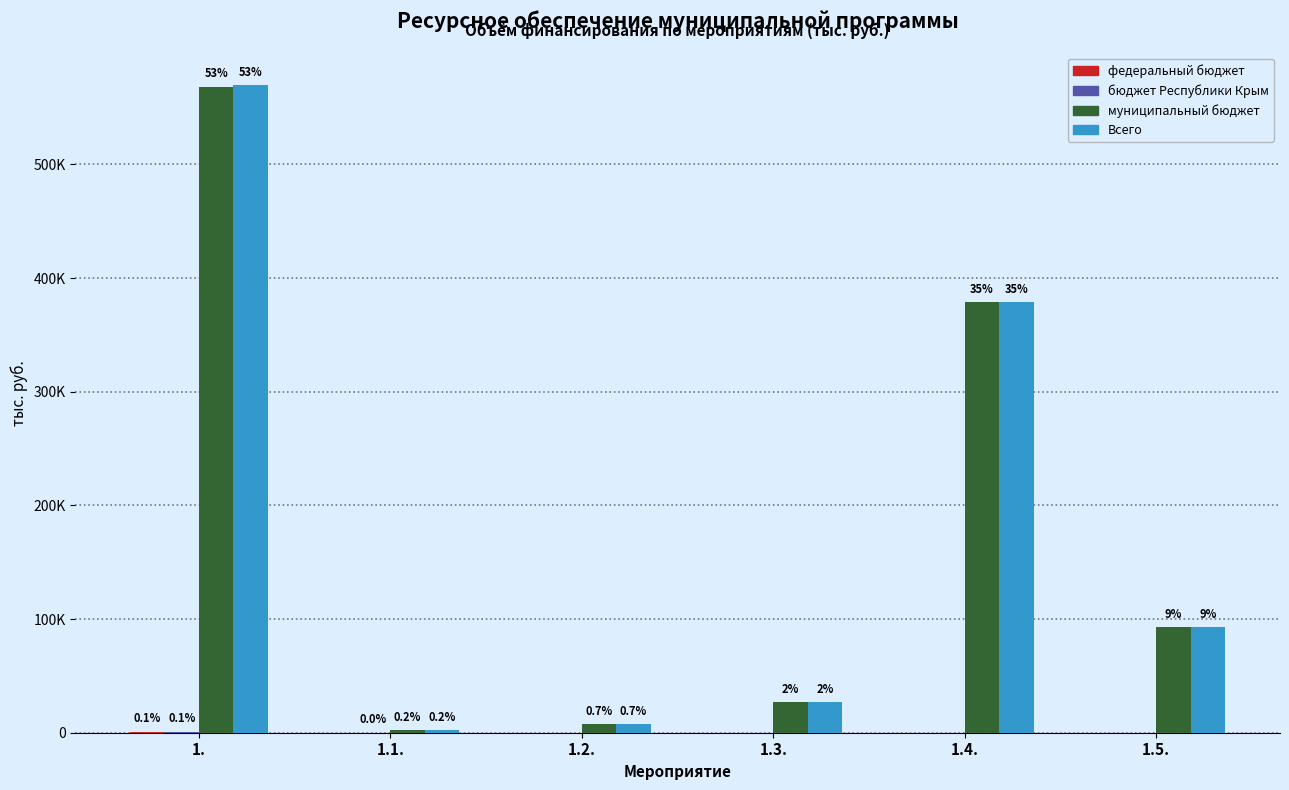

True or false: Всего has a value of 7695.1 at 1.2..

True